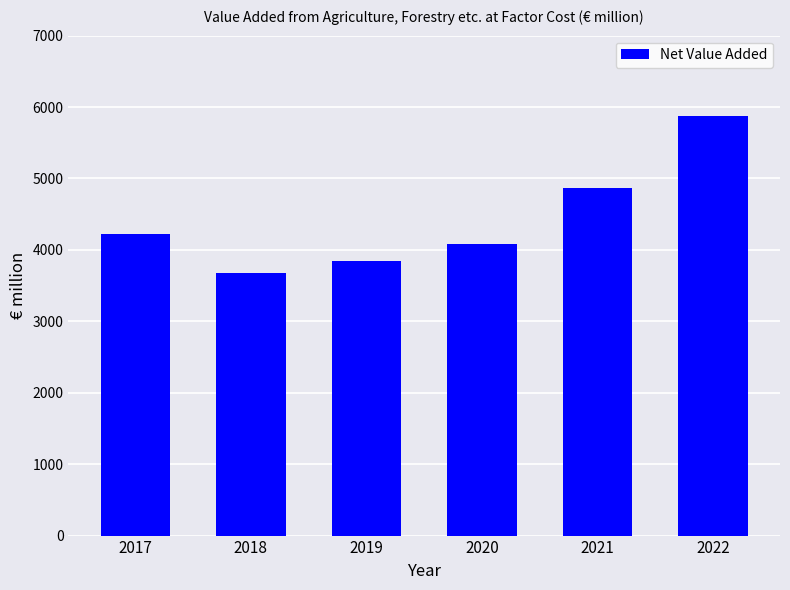

At which label is the value closest to 4773?

2021